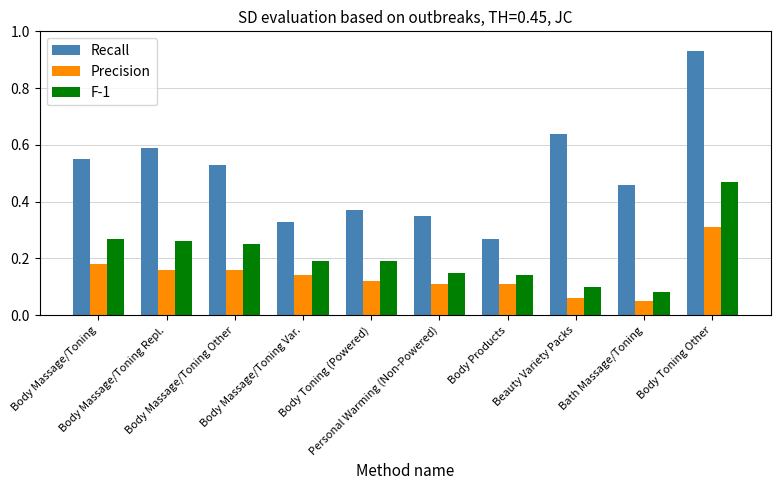

How many Precision values are between 0 and 1?

10